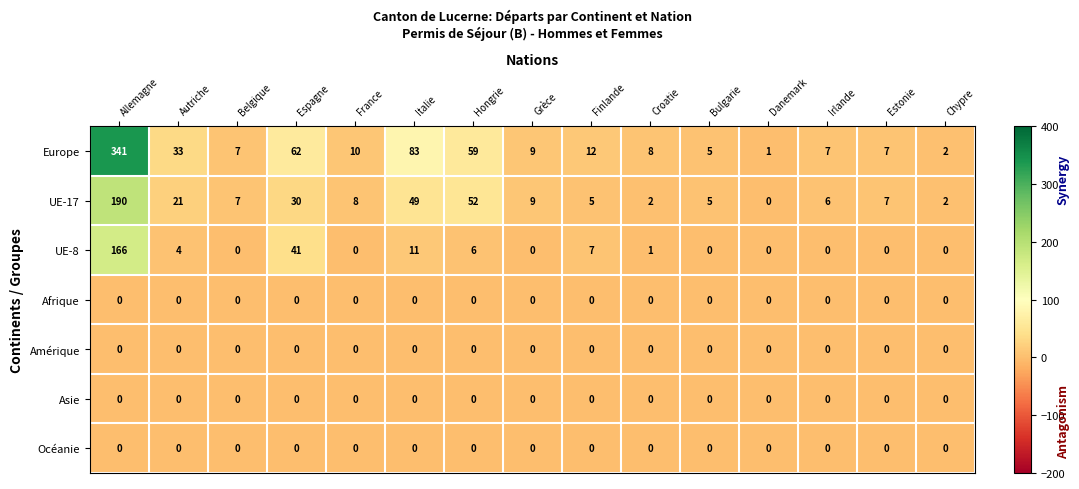

What is the difference between the maximum and minimum values in the UE-17 series?

190